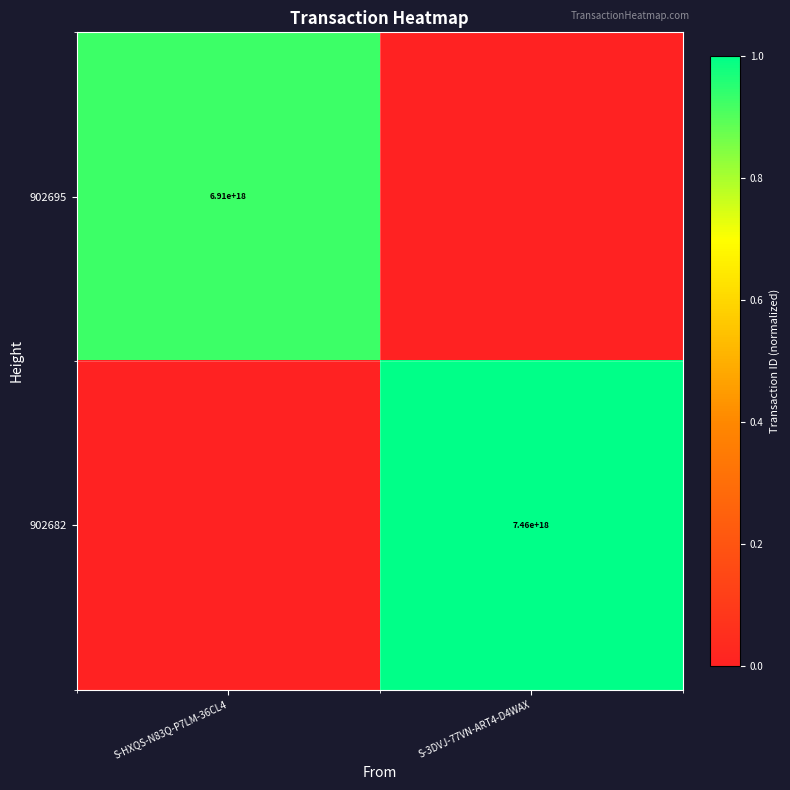

Is the value of 902682 at S-3DVJ-77VN-ART4-D4WAX greater than the value of 902695 at S-HXQS-N83Q-P7LM-36CL4?

Yes